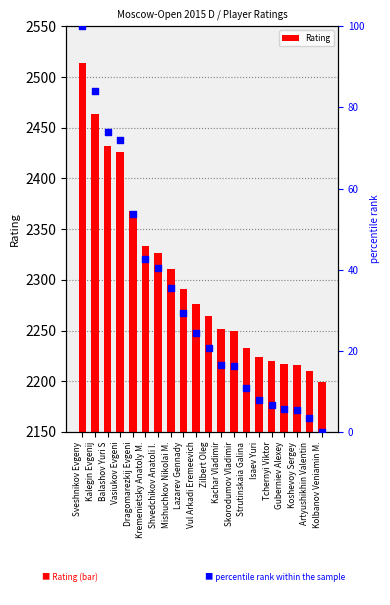

At which category is the sum across all series the highest?

Sveshnikov Evgeny